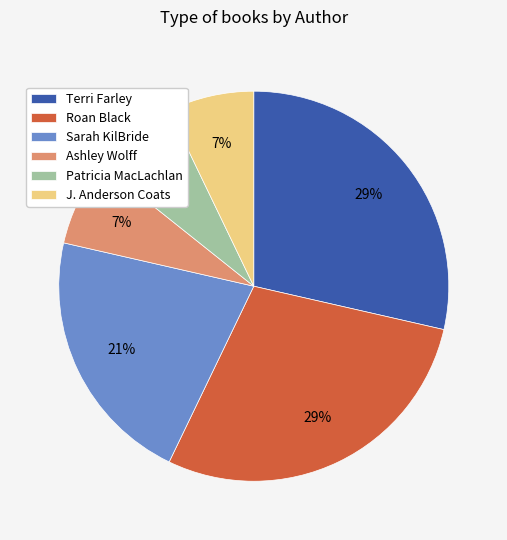

What percentage is the Sarah KilBride slice, to the nearest percent?

21%